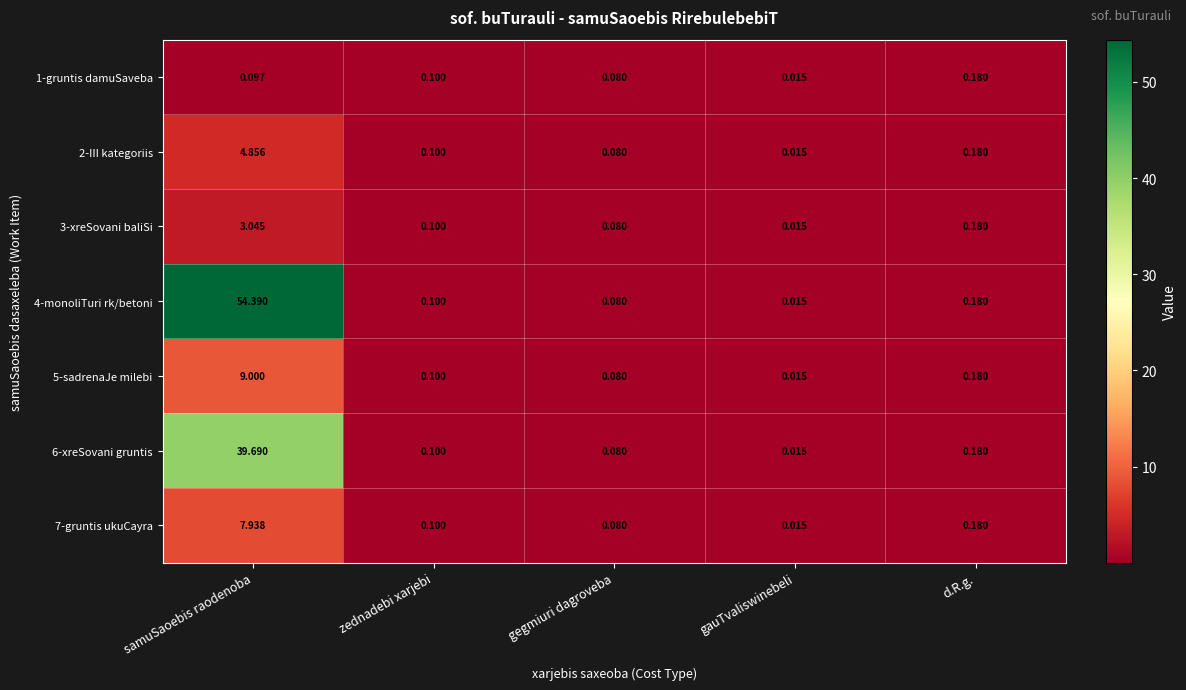

At which category is the sum across all series the highest?

samuSaoebis raodenoba